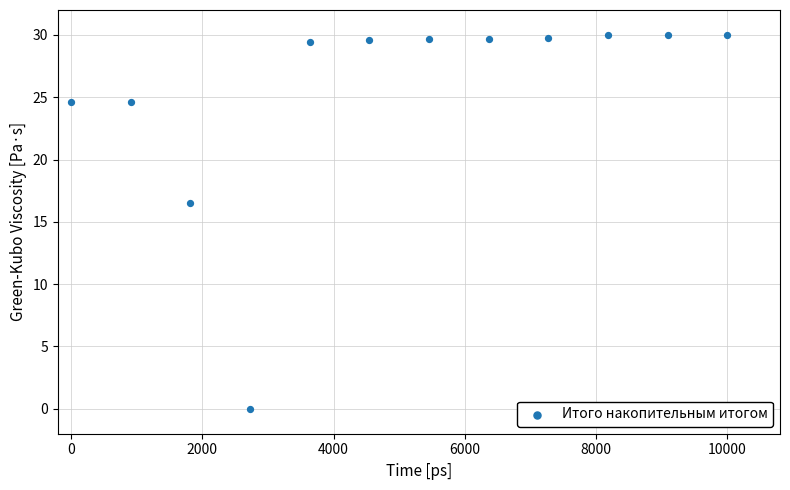

What is the average X value?

5000.0